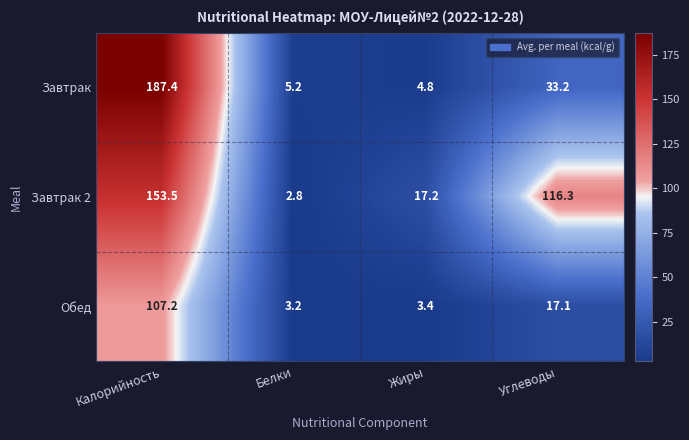

What is the approximate value of Обед at Белки?

3.2